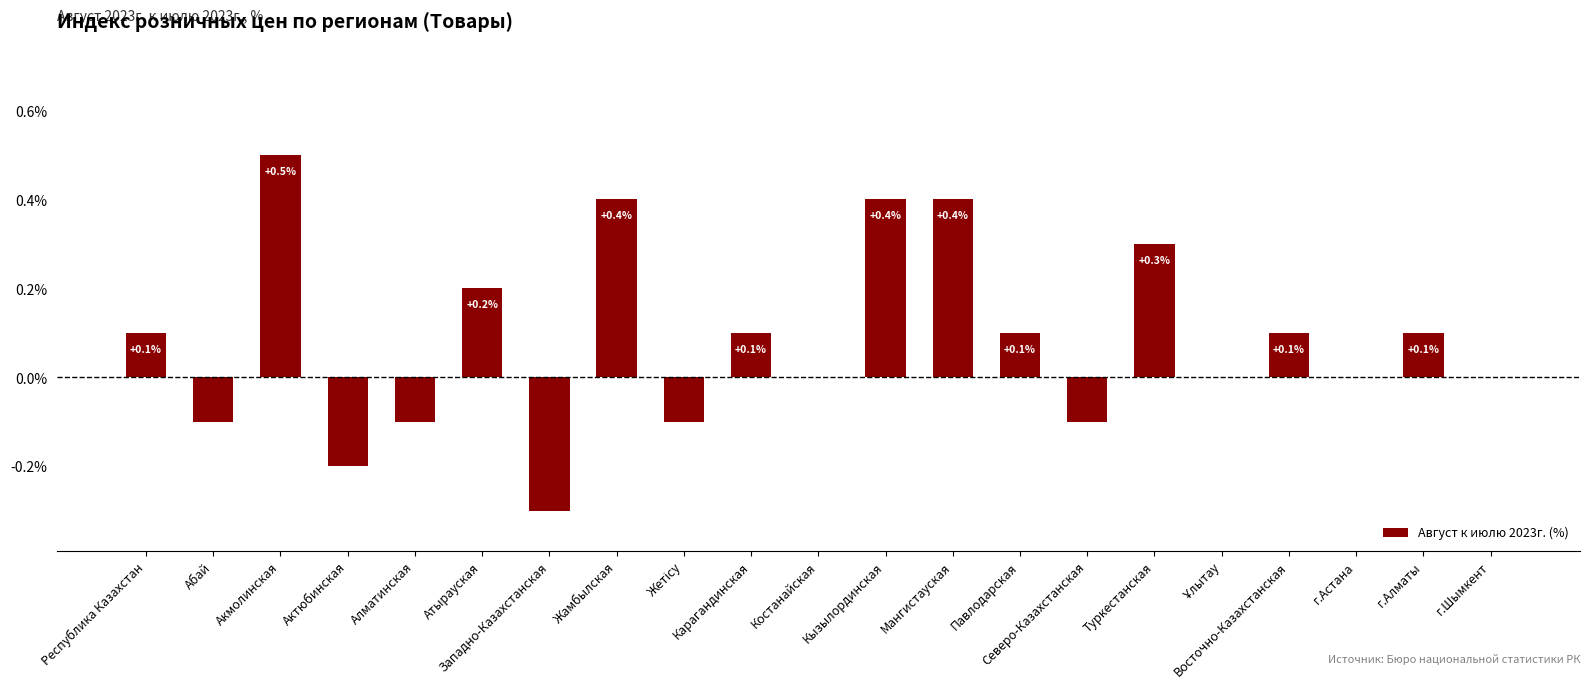

Is it true that the value at Жамбылская is 0.2?

False